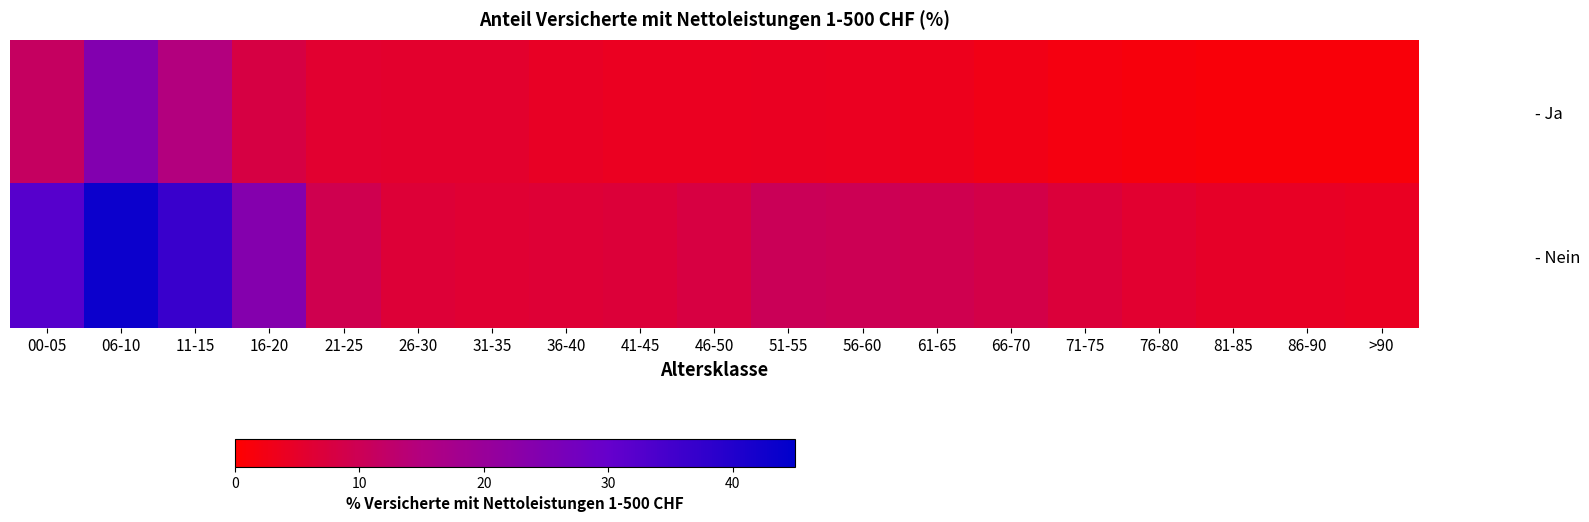

Which series has the largest total across all categories?

- Nein